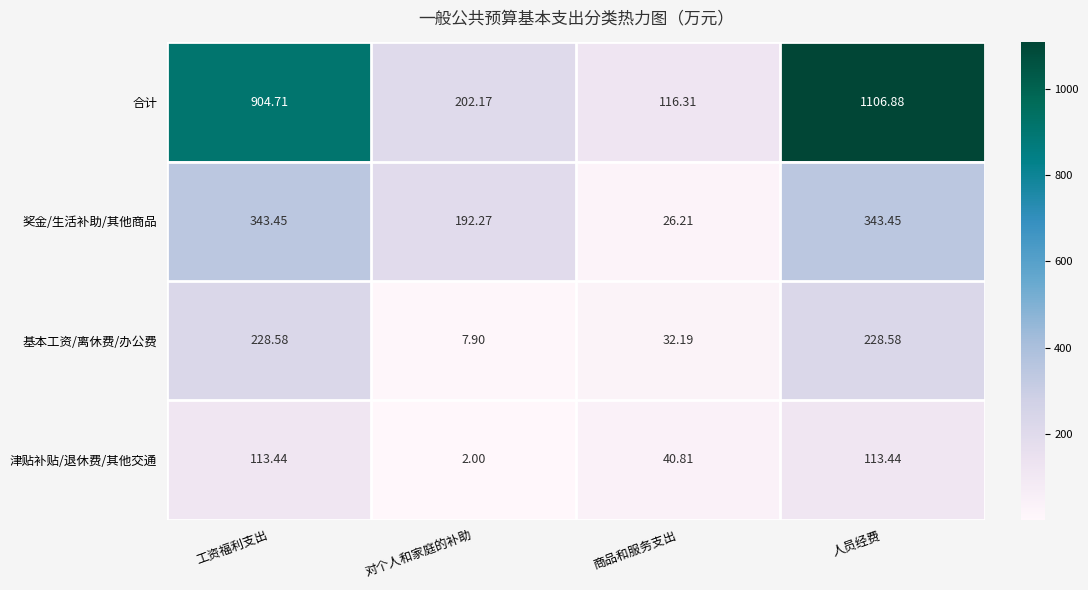

At which label is 奖金/生活补助/其他商品 closest to 184?

对个人和家庭的补助